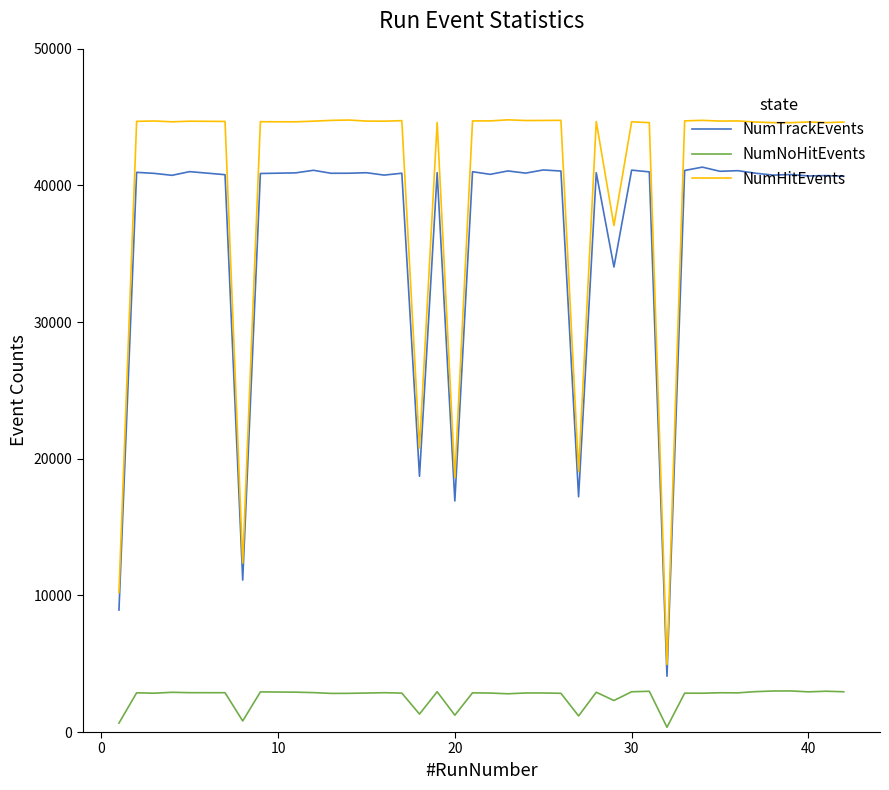

What is the minimum value for NumTrackEvents?

4083